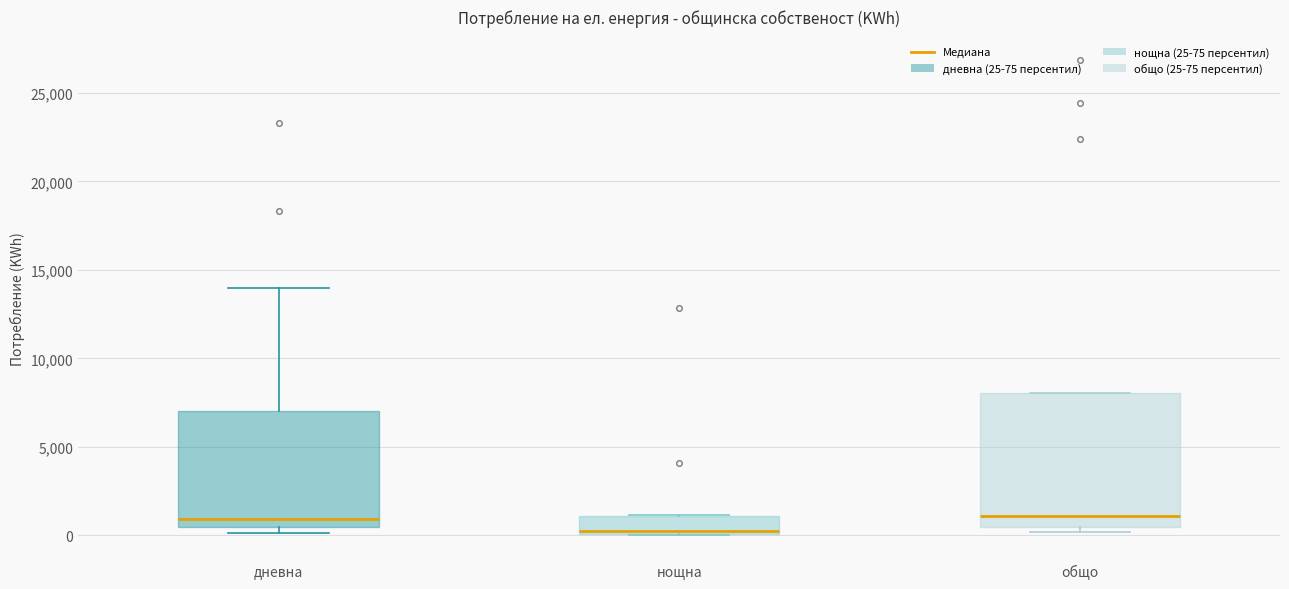

Reading left to right, read every box against the y-axis: the position of its median line, the range the box covers, and the ends of its whiskers. The values are not printed on the chart, so give them approximately, as read against the axis.

дневна: median 1000, box 500 to 7000, whiskers 0 to 14000
нощна: median 0 (just above the box's lower edge), box 0 to 1000, whiskers 0 to 1000
общо: median 1000, box 500 to 8000, whiskers 0 to 8000